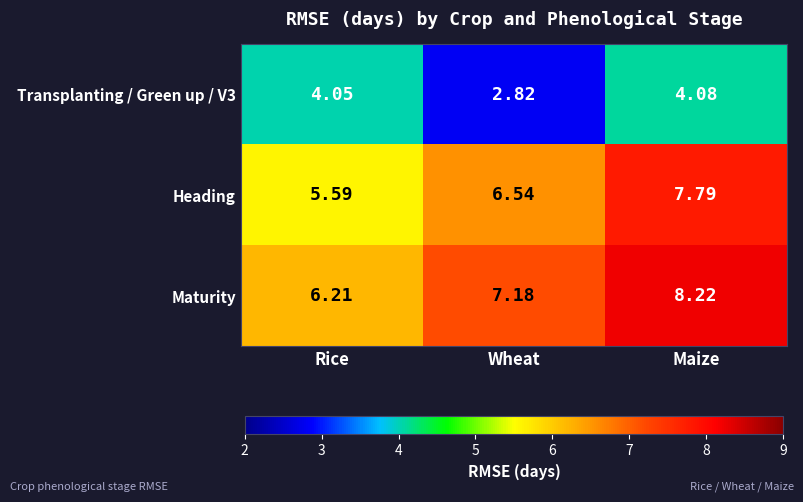

At which label does Heading first exceed 6?

Wheat